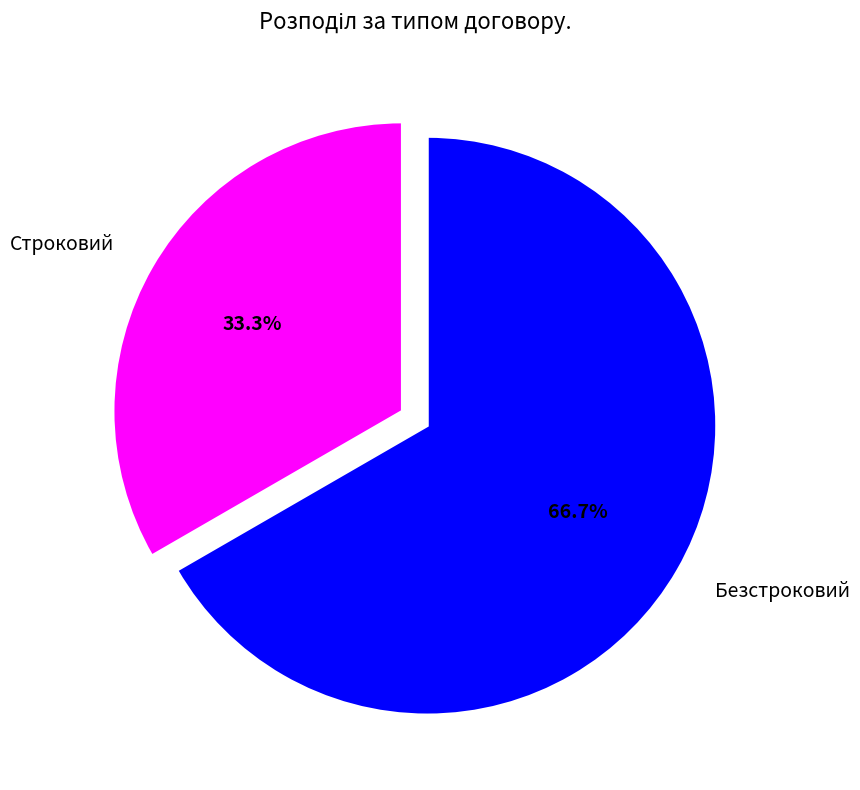

Which category has the biggest portion of the pie?

Безстроковий